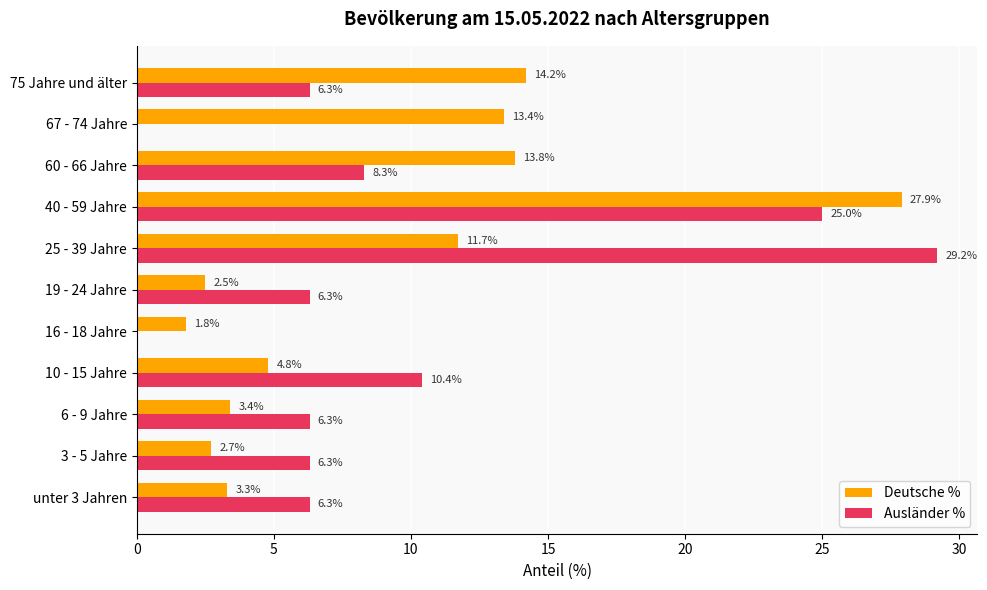

Is the value of Ausländer % at 67 - 74 Jahre greater than the value of Deutsche % at 6 - 9 Jahre?

No